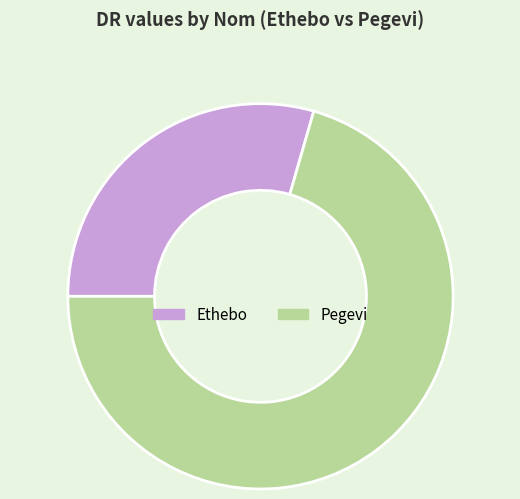

Is the sum of Ethebo and Pegevi greater than half?

Yes